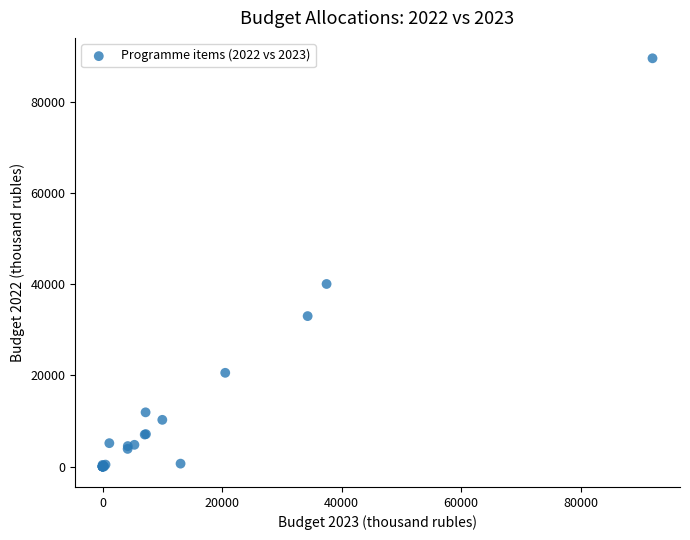

What Y value in the scatter plot is closest to 44736?

40013.5